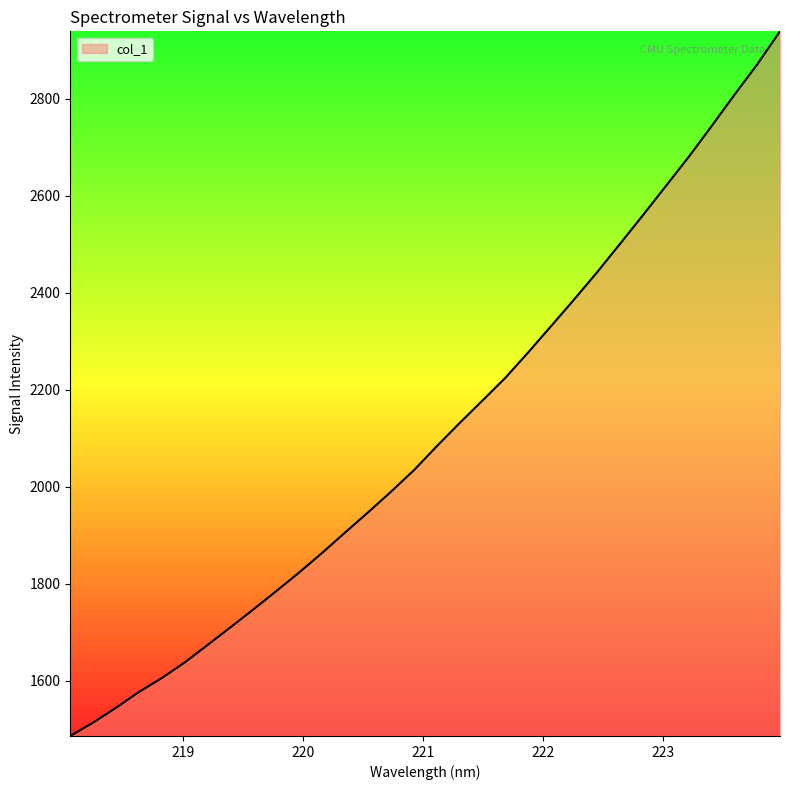

What is the maximum value shown in the chart?

2938.7